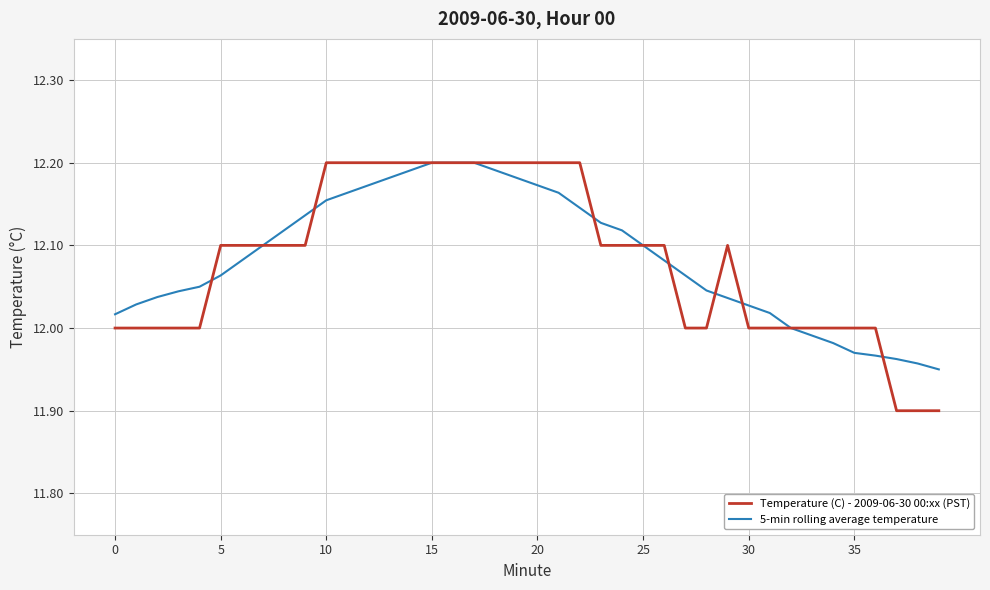

Which series has the largest range (max minus min)?

Temperature (C) - 2009-06-30 00:xx (PST)